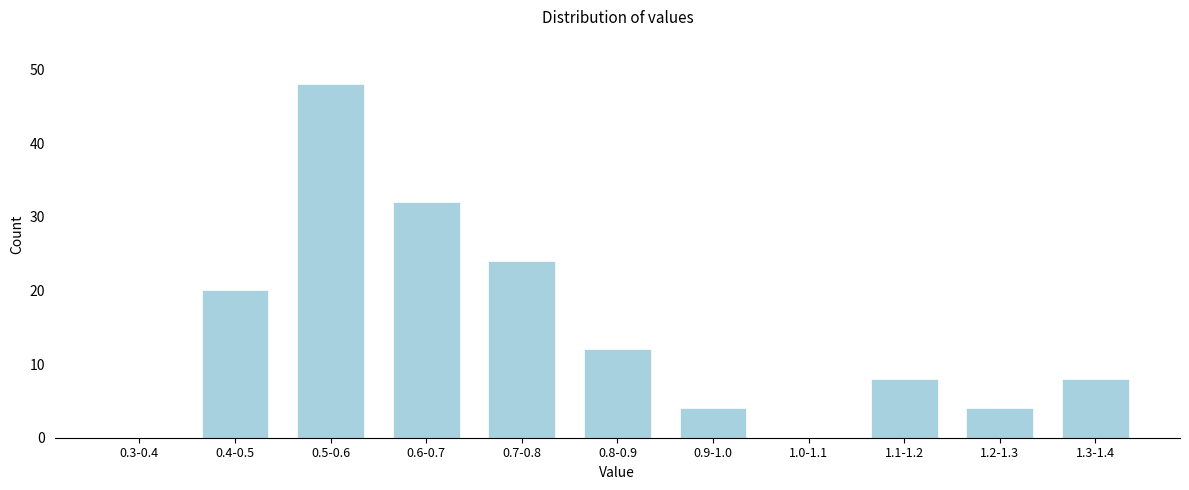

Reading right to left, transcribe all the data shown in this chart.

1.3-1.4=8	1.2-1.3=4	1.1-1.2=8	1.0-1.1=0	0.9-1.0=4	0.8-0.9=12	0.7-0.8=24	0.6-0.7=32	0.5-0.6=48	0.4-0.5=20	0.3-0.4=0